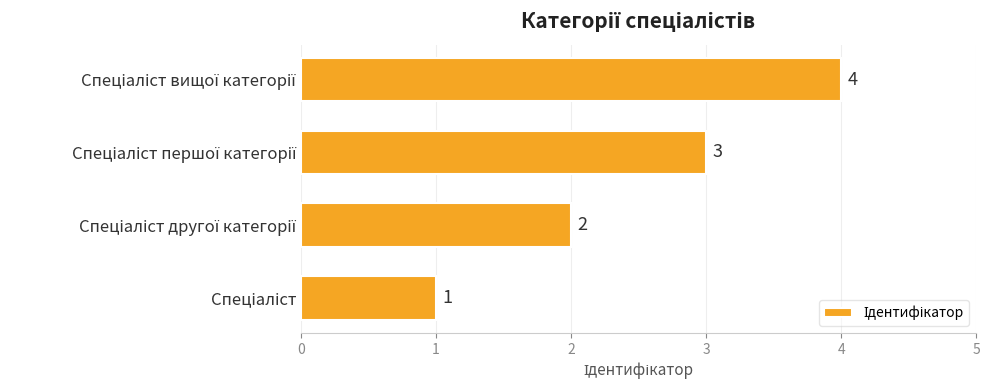

What is the maximum value shown in the chart?

4